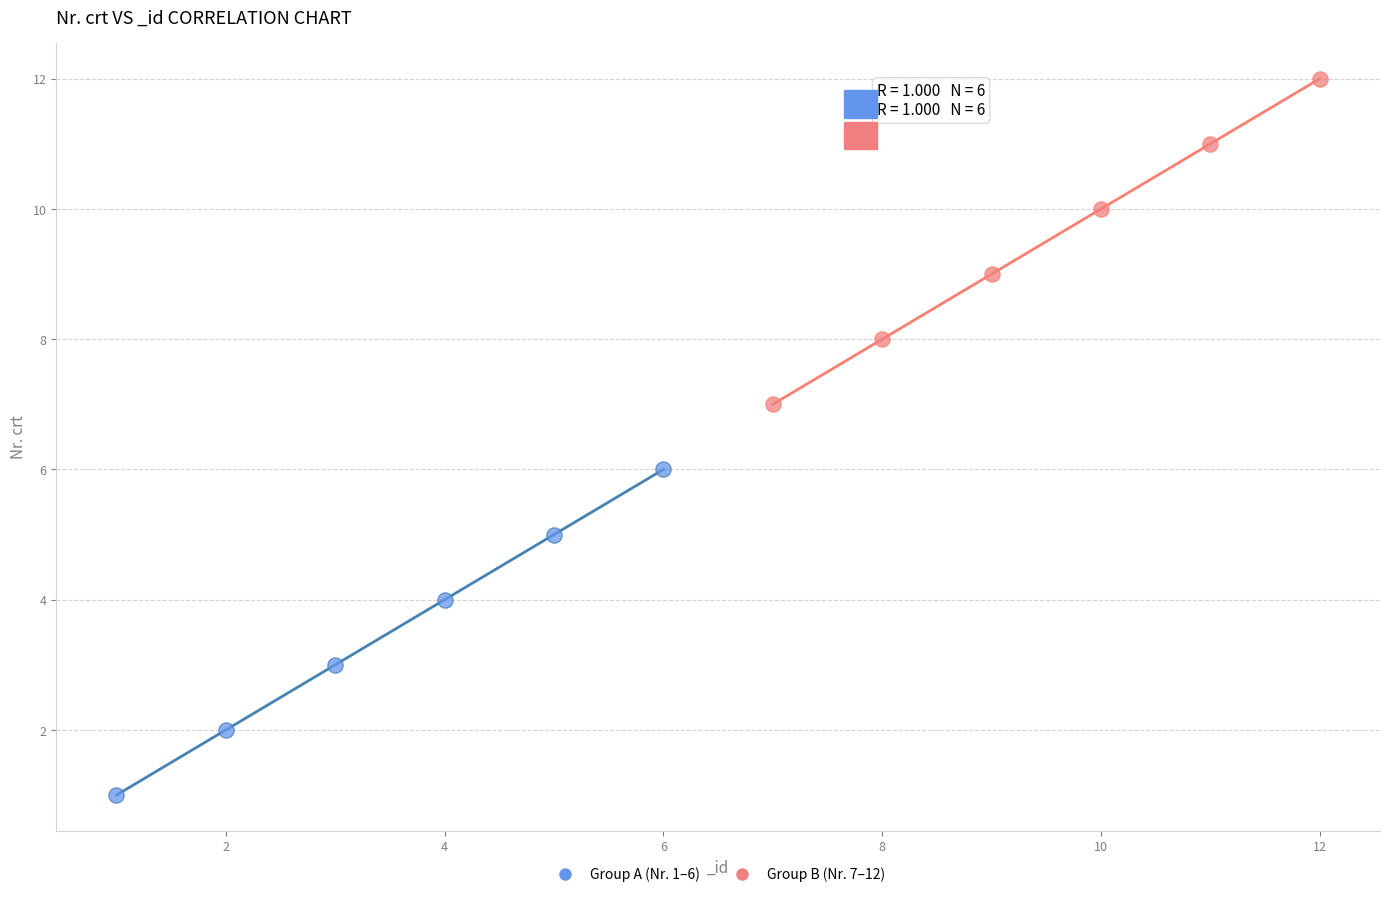

Which series contains the lowest Y value?

Group A (Nr. 1–6)